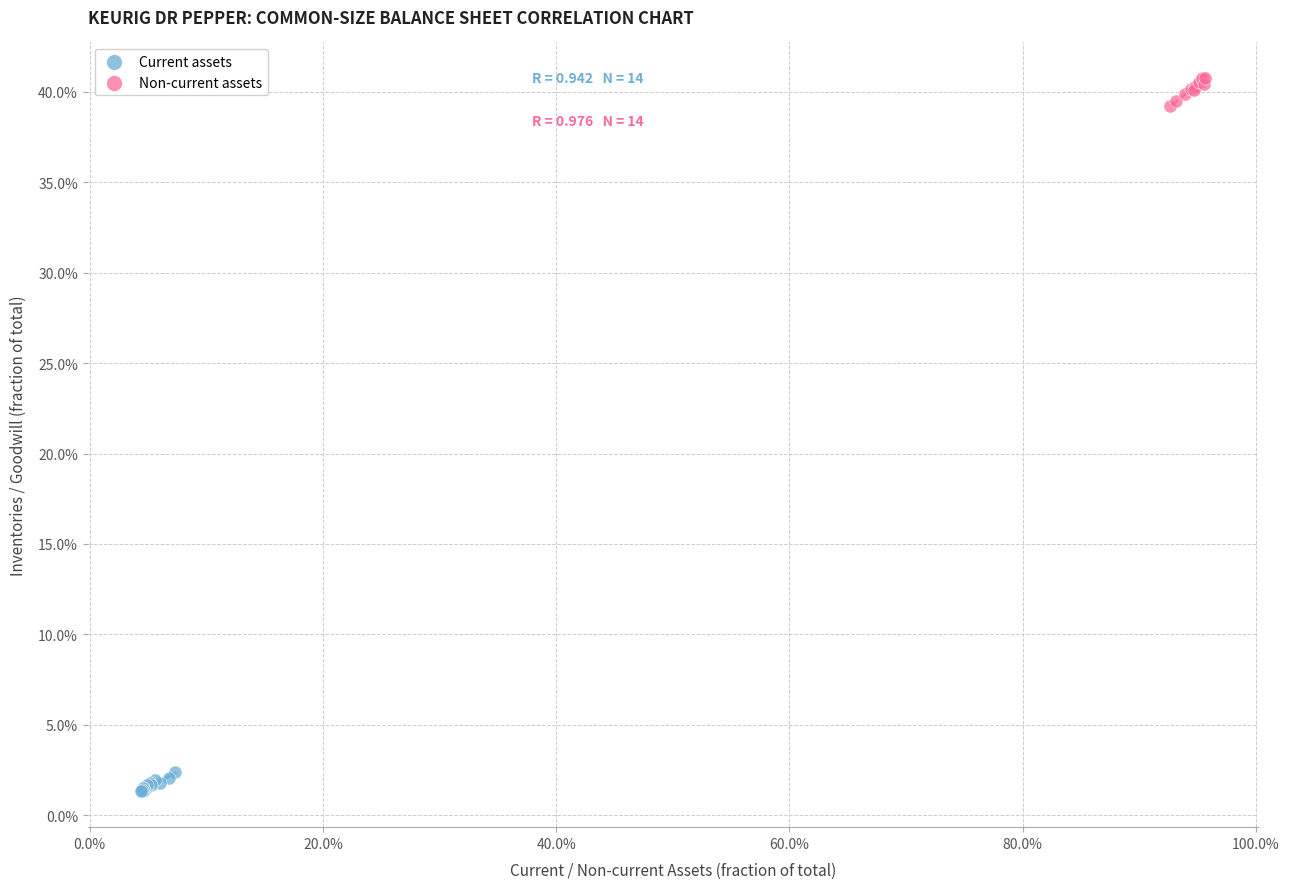

What are all the series names shown in the legend?

Current assets, Non-current assets